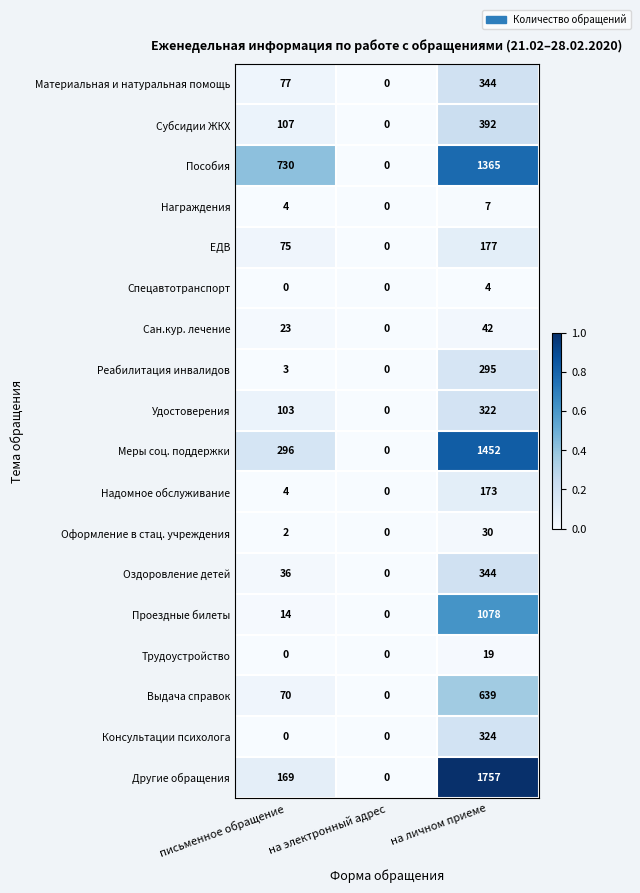

What is the average value of the Оформление в стац. учреждения series?

11